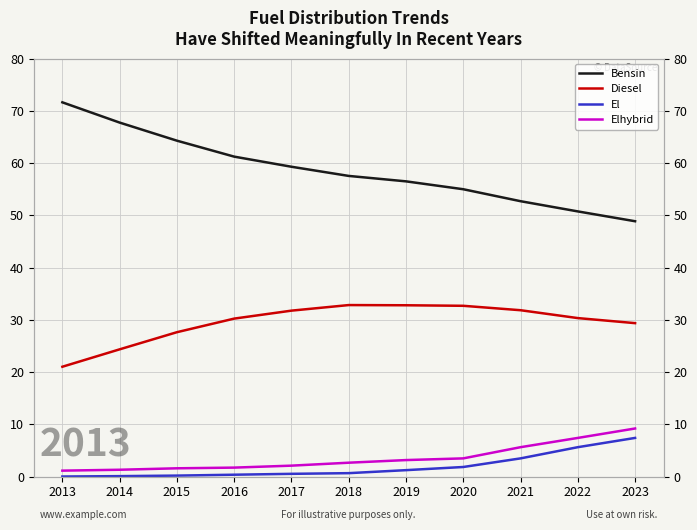

At how many categories does at least one series exceed 67?

2